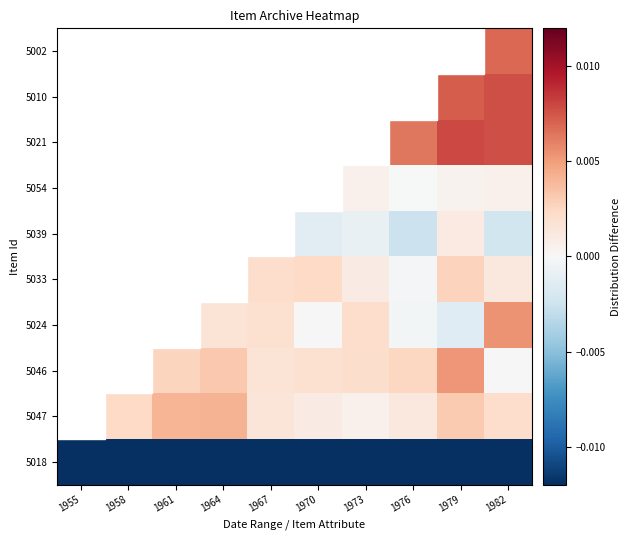

True or false: 5021 has a value of 0.0 at 1982.

True